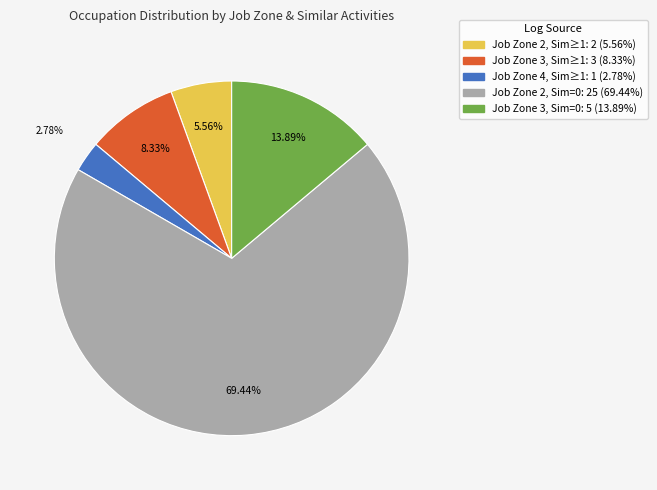

How many slices are in this pie chart?

5